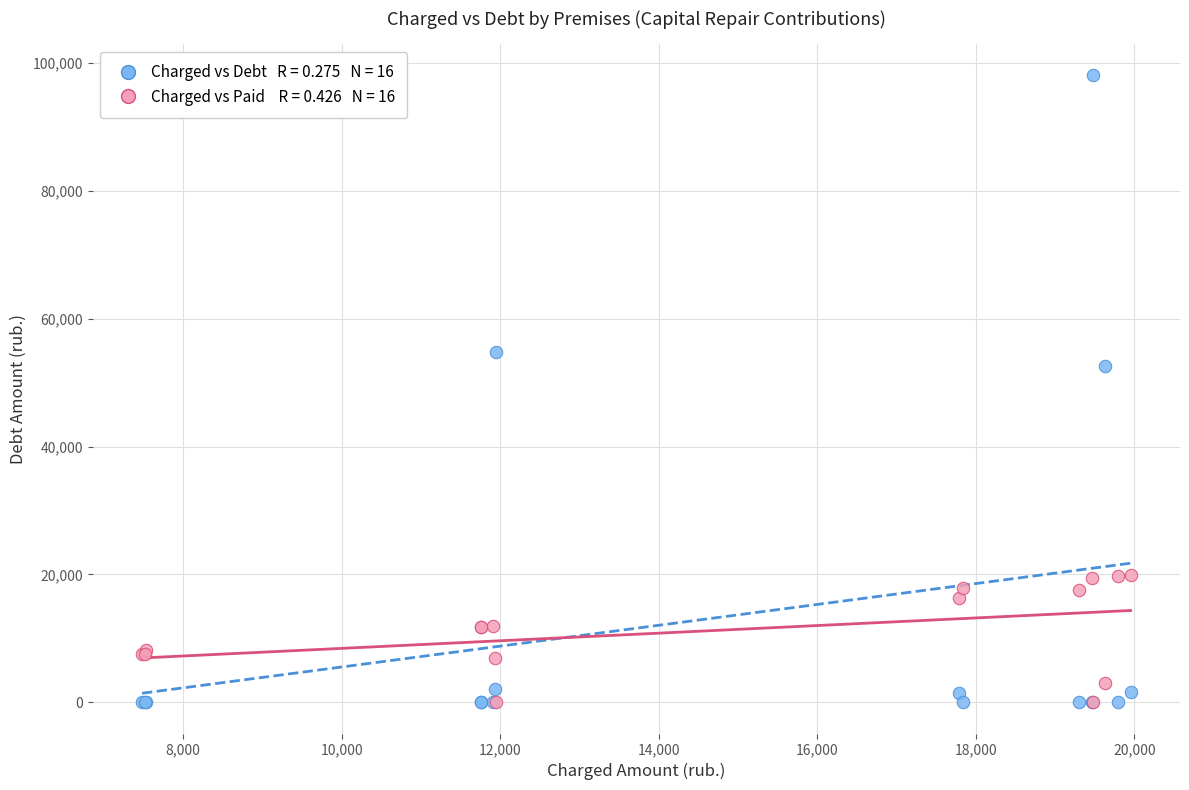

Across all series, what Y value is closest to 49046?

52591.8